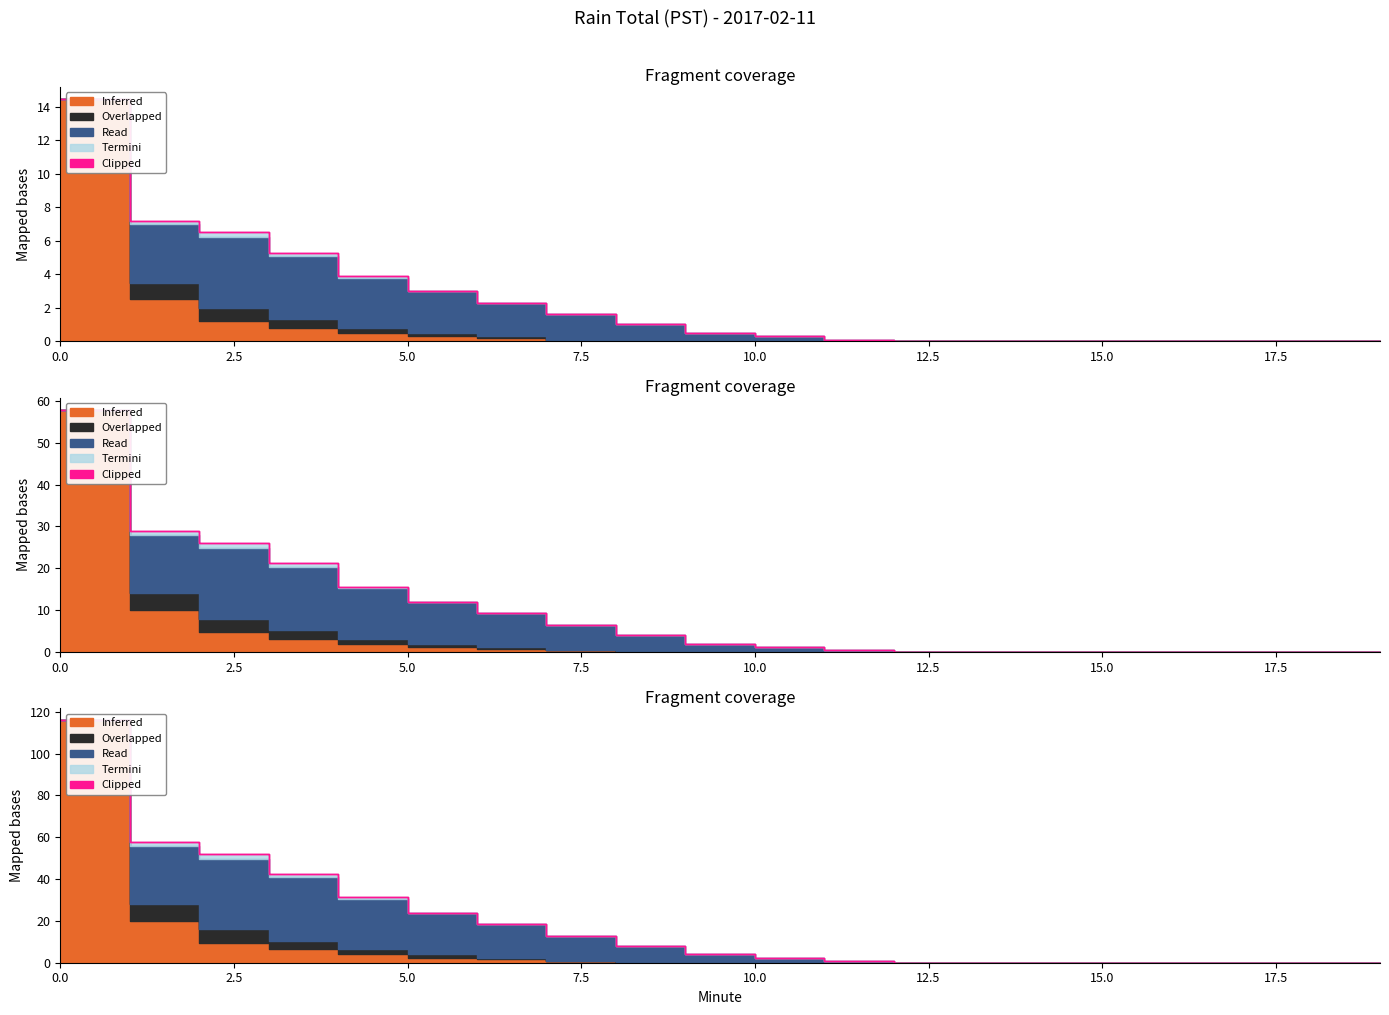

Does the chart display data point markers on the line(s)?

No